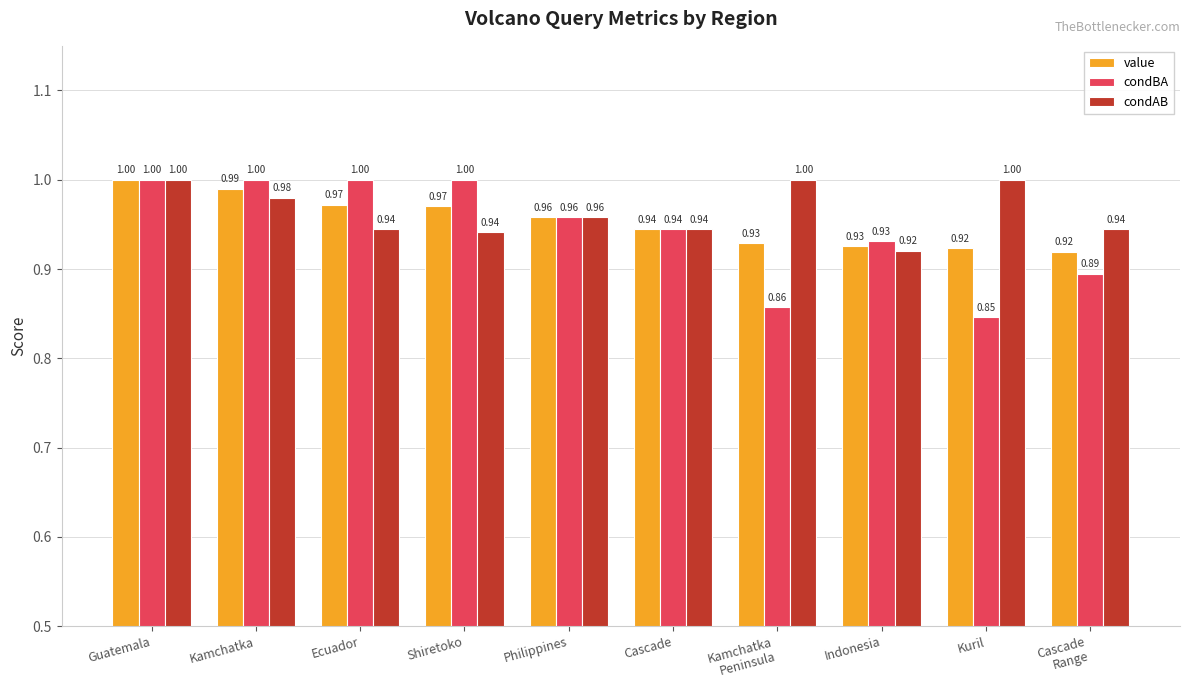

What is the sum of the value values at Philippines and Kamchatka?

1.9